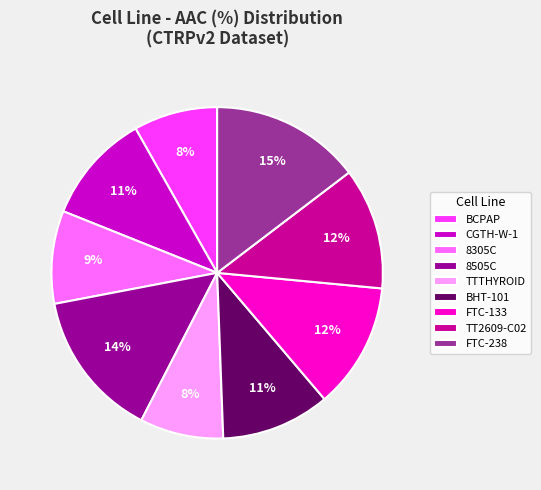

To the nearest percent, what is the average slice percentage?

11%